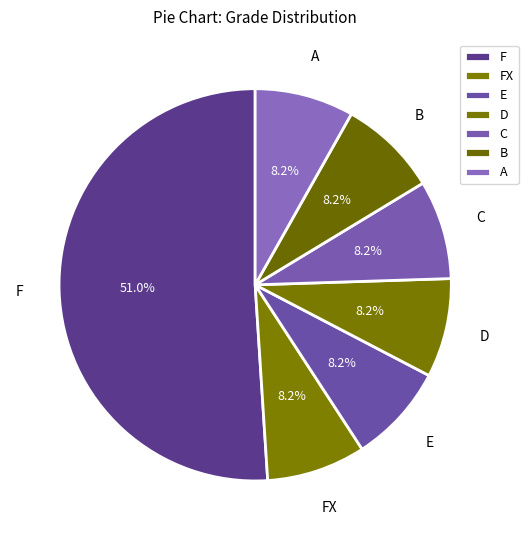

What percentage do A and FX together represent?

16.3%